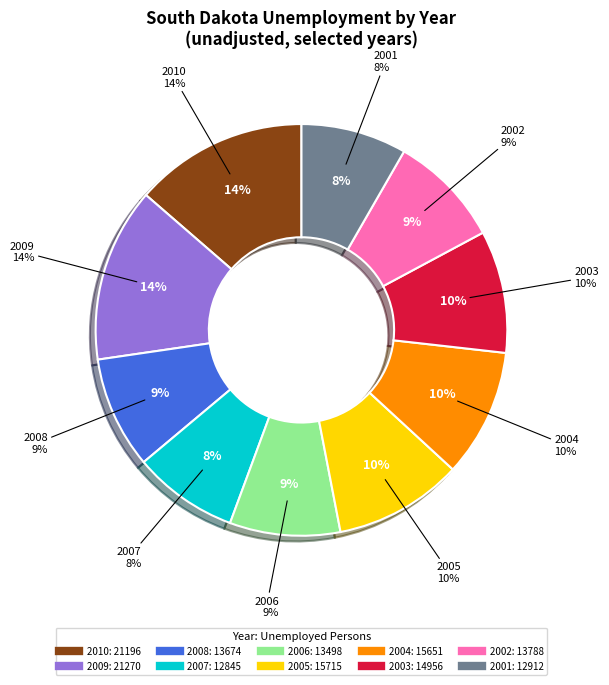

The 2008 slice represents 4% of the pie. True or false?

False